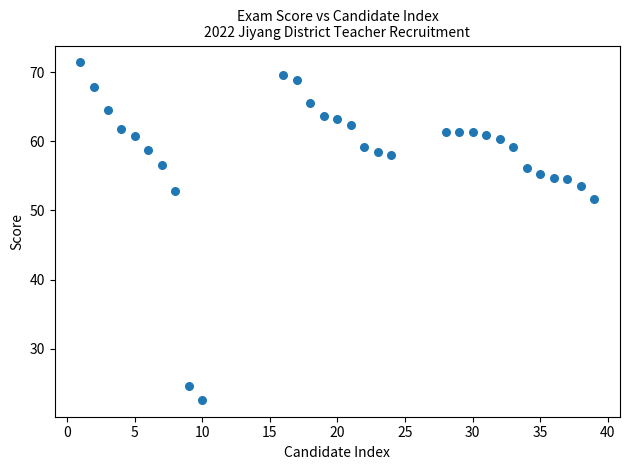

What is the range of X values (max minus min)?

38.0